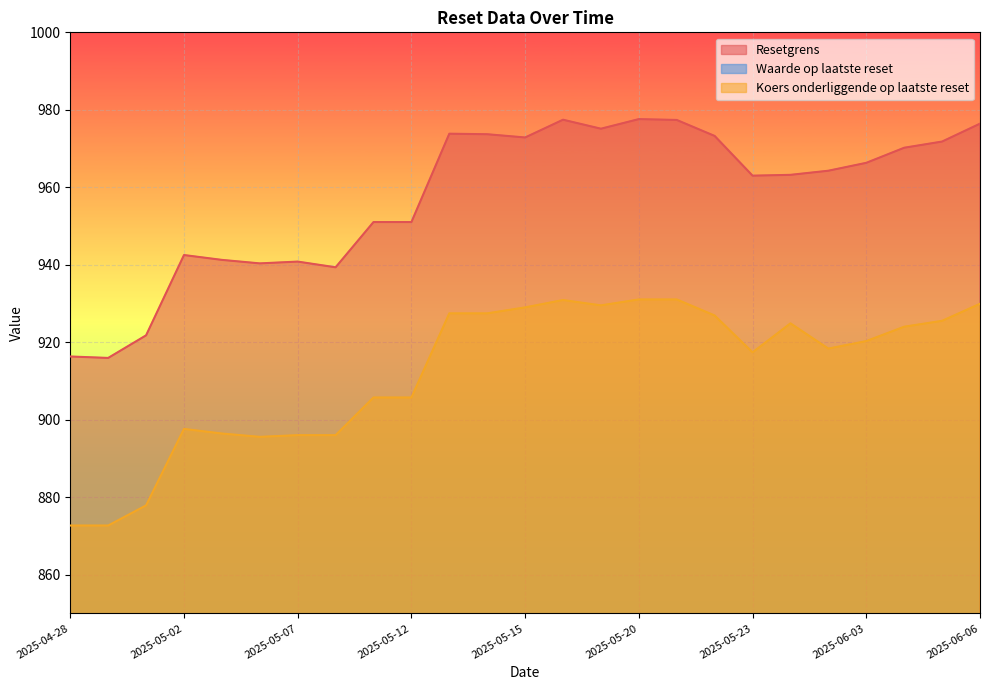

Which has a higher value, 2025-05-02 or 2025-06-05?

2025-06-05